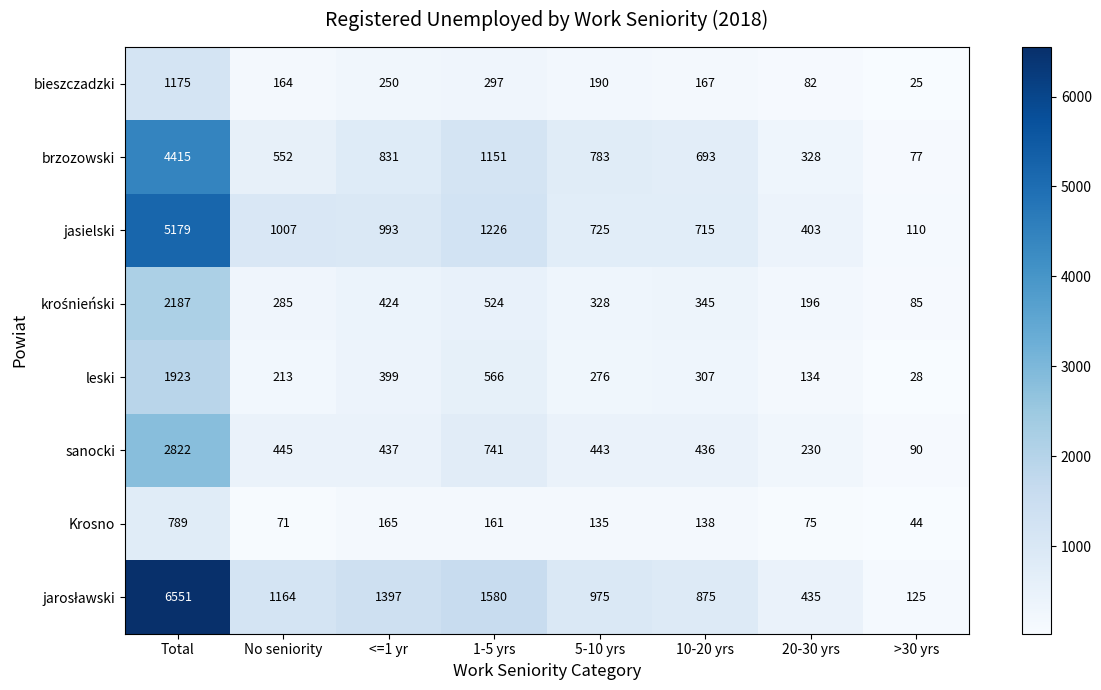

What is the difference between the highest and lowest values at 10-20 yrs?

737